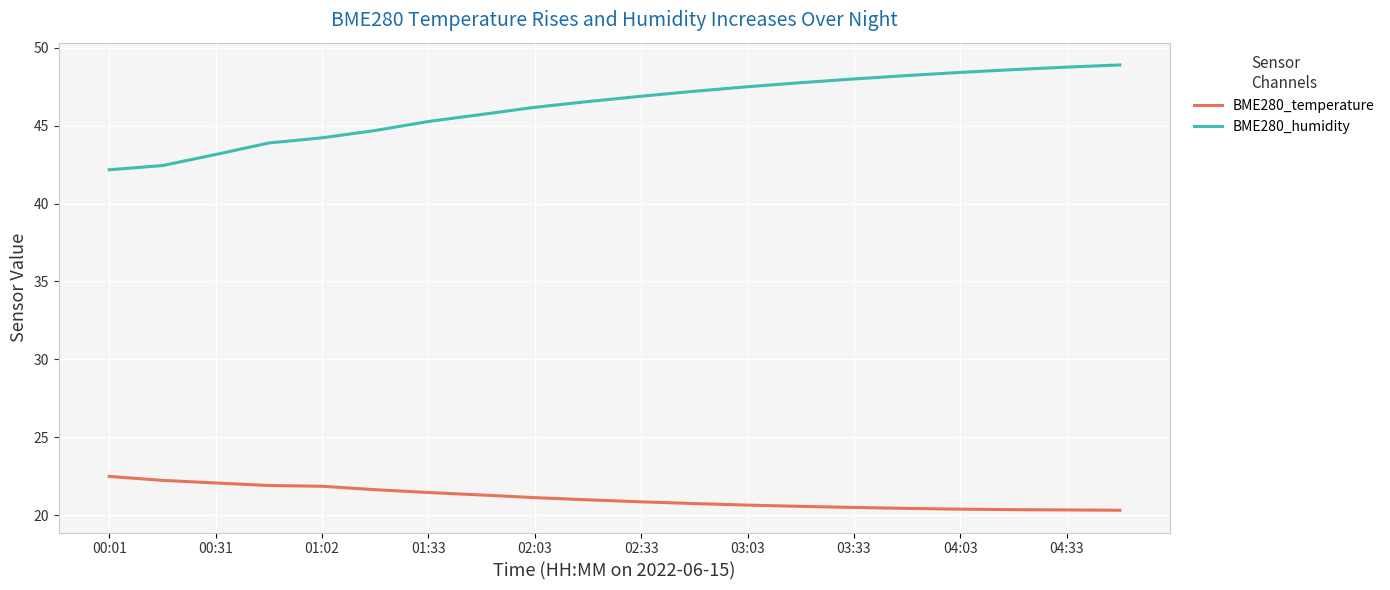

Which series has the widest spread of values?

BME280_humidity